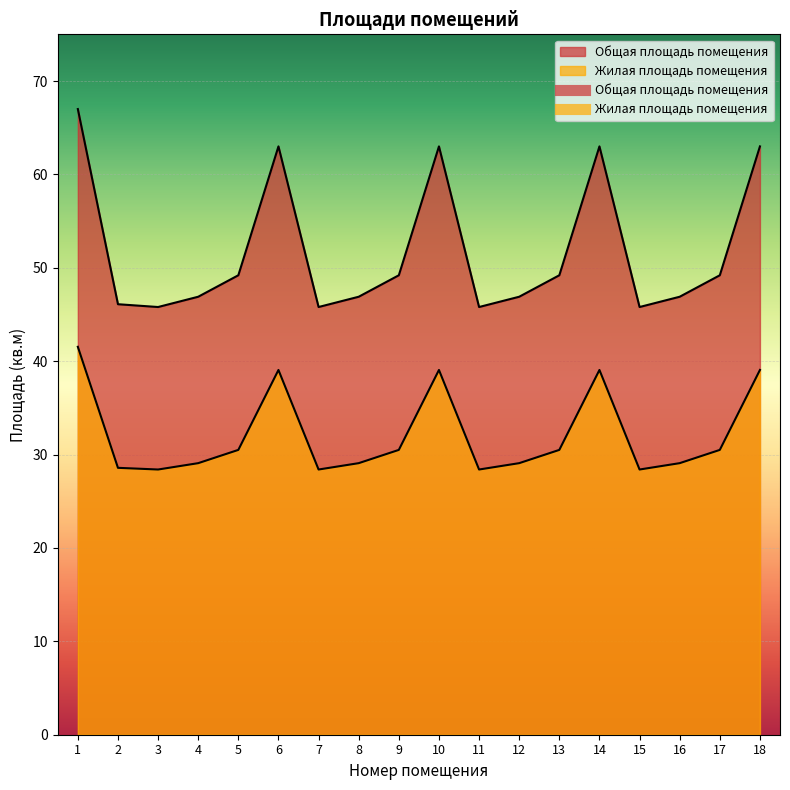

True or false: Жилая площадь помещения and Общая площадь помещения cross at least once.

False